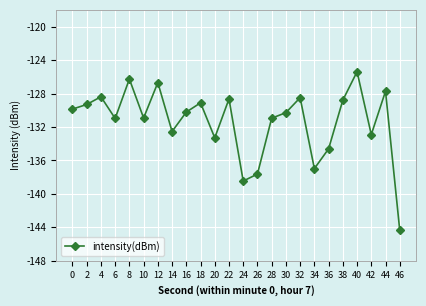

What is the value of the 19th point from the left?

-134.6